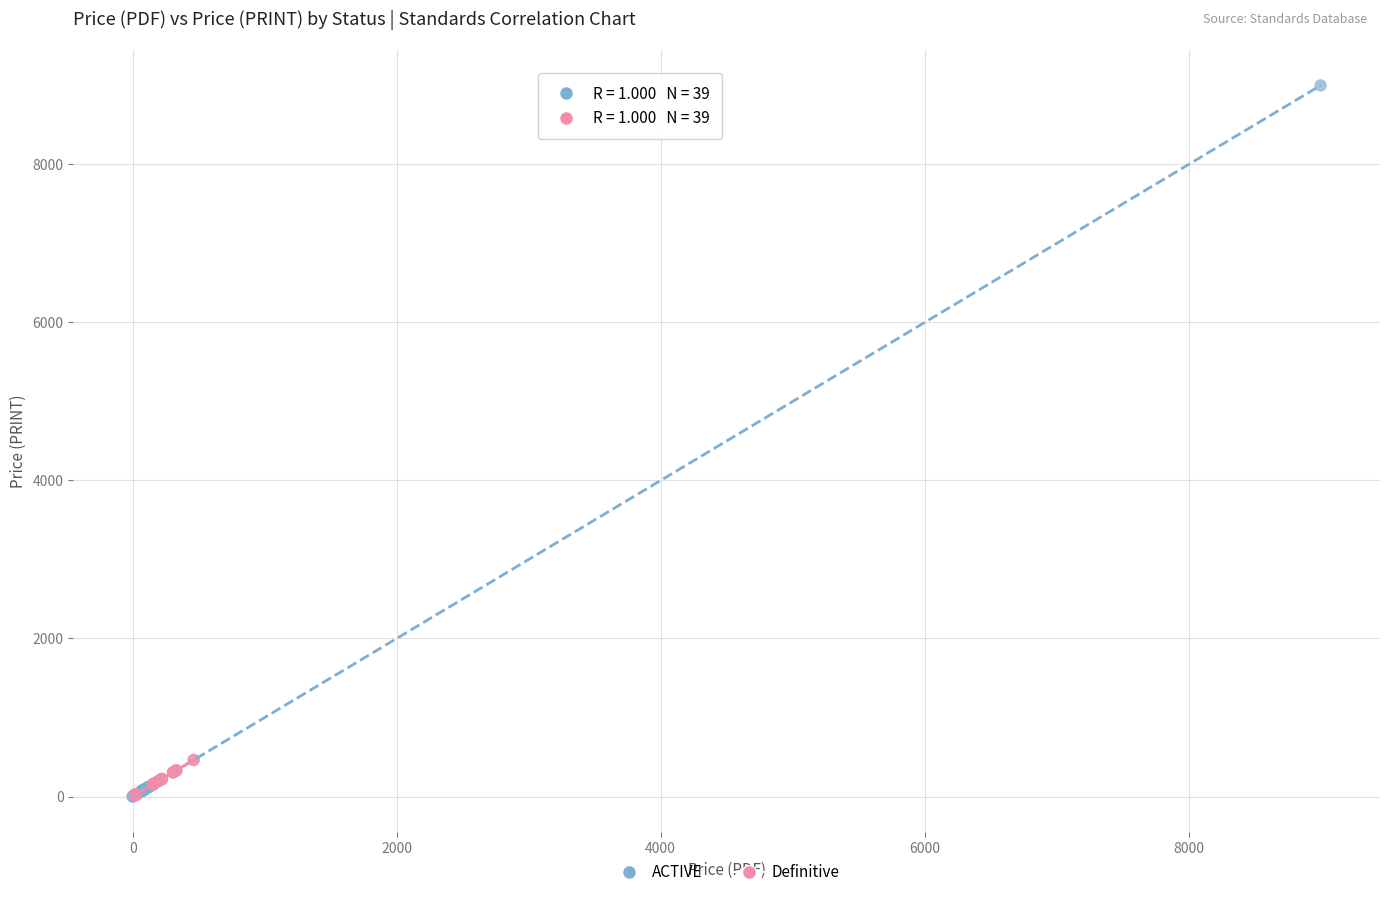

Which series reaches the maximum Y coordinate?

ACTIVE